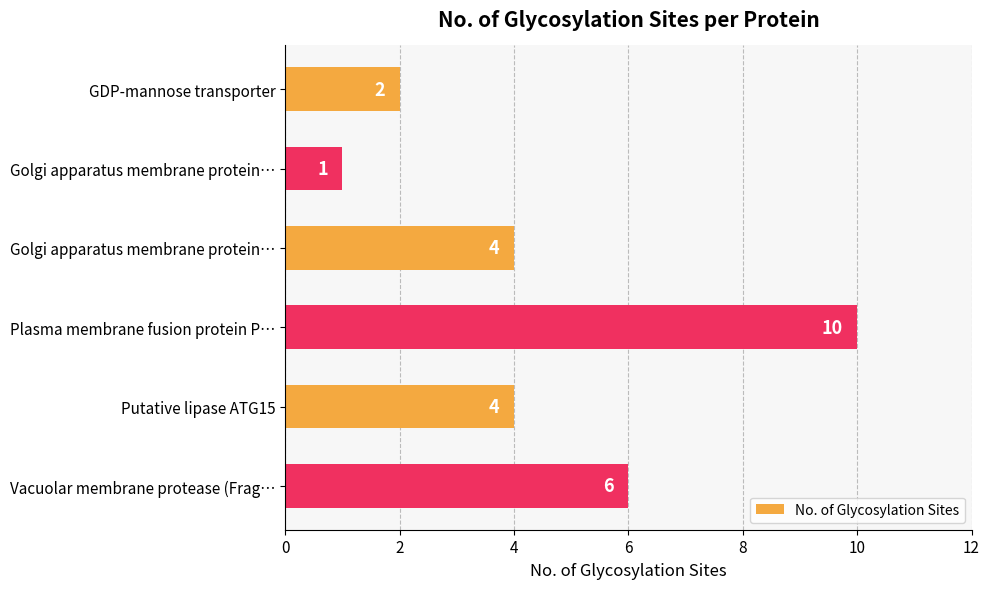

Count the values in the range 2 to 6.

4